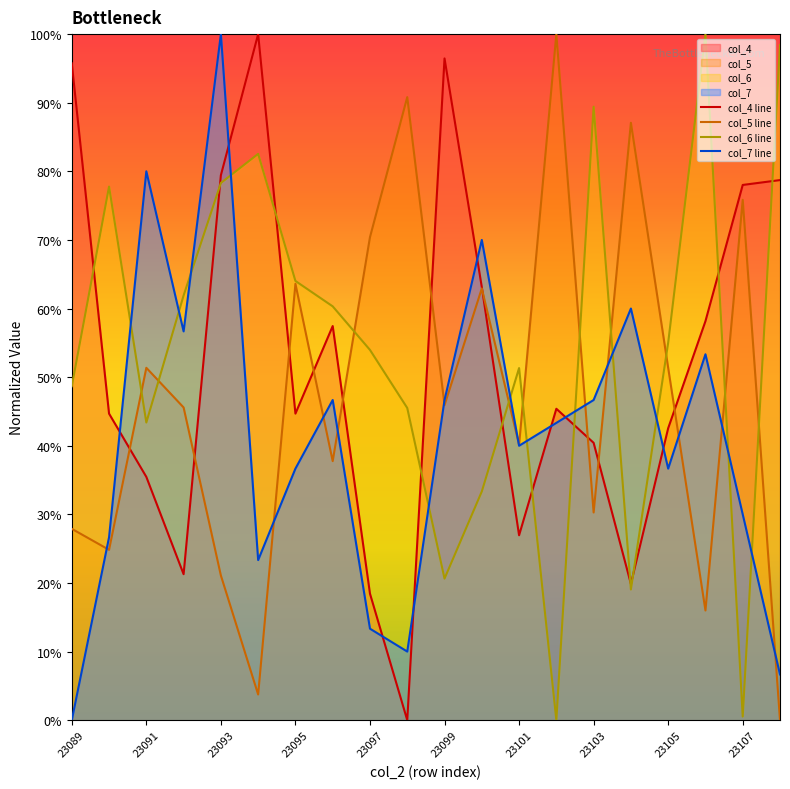

What is the total value across all series at 23101?

1.6